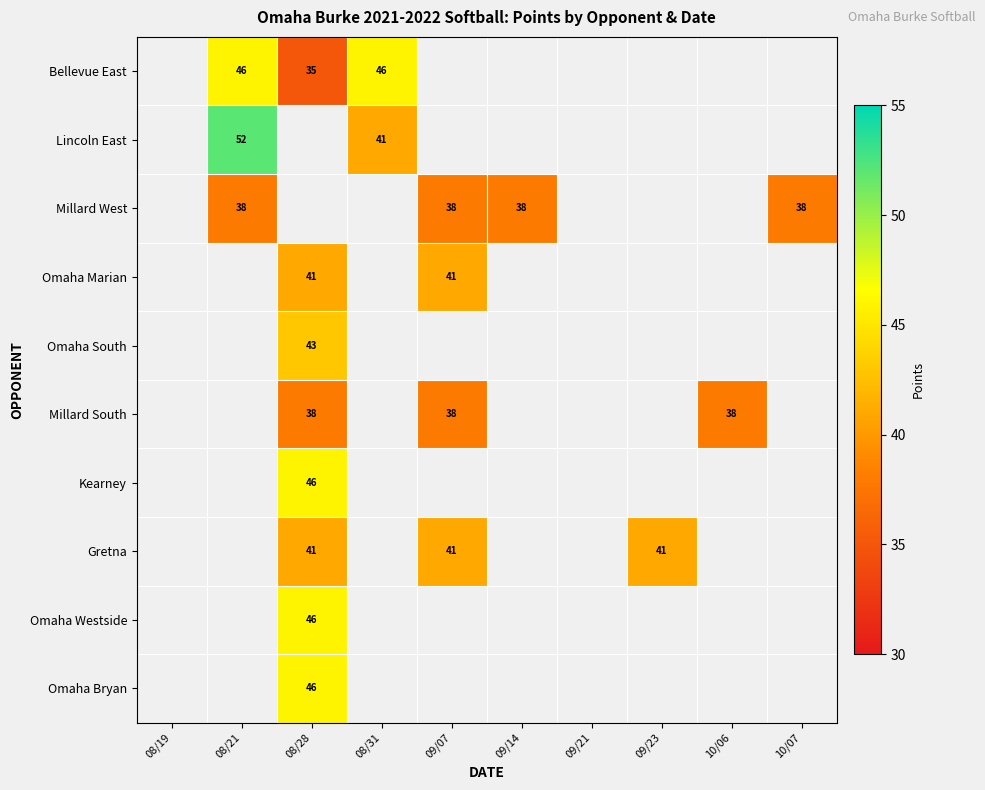

What is the difference between the highest and lowest values at 08/31?

5.0